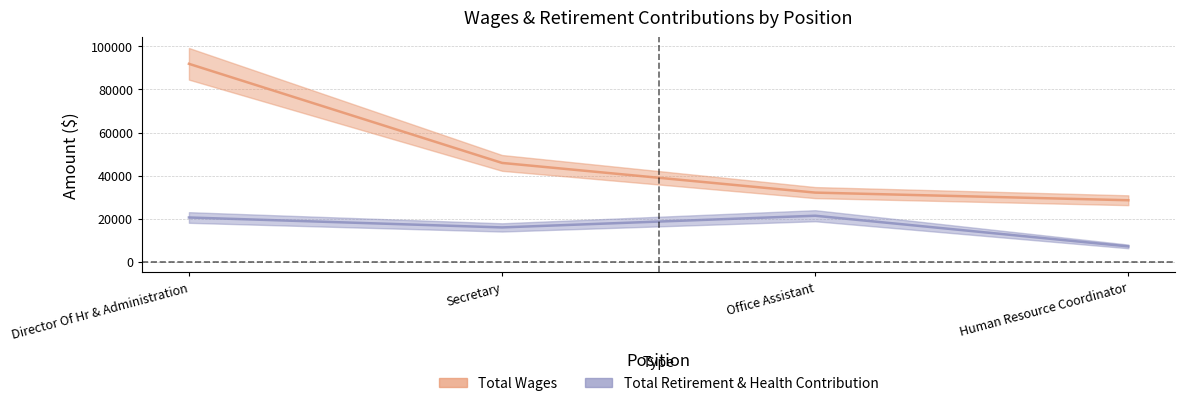

Does the chart have visible grid lines?

Yes